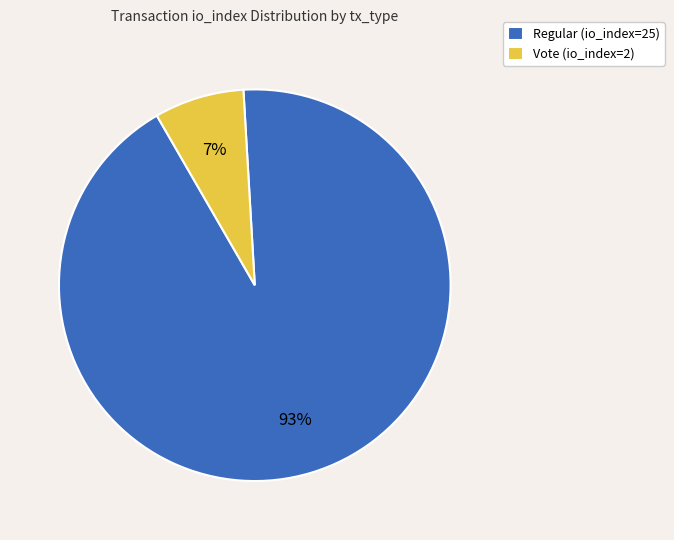

How many segments does this pie chart have?

2